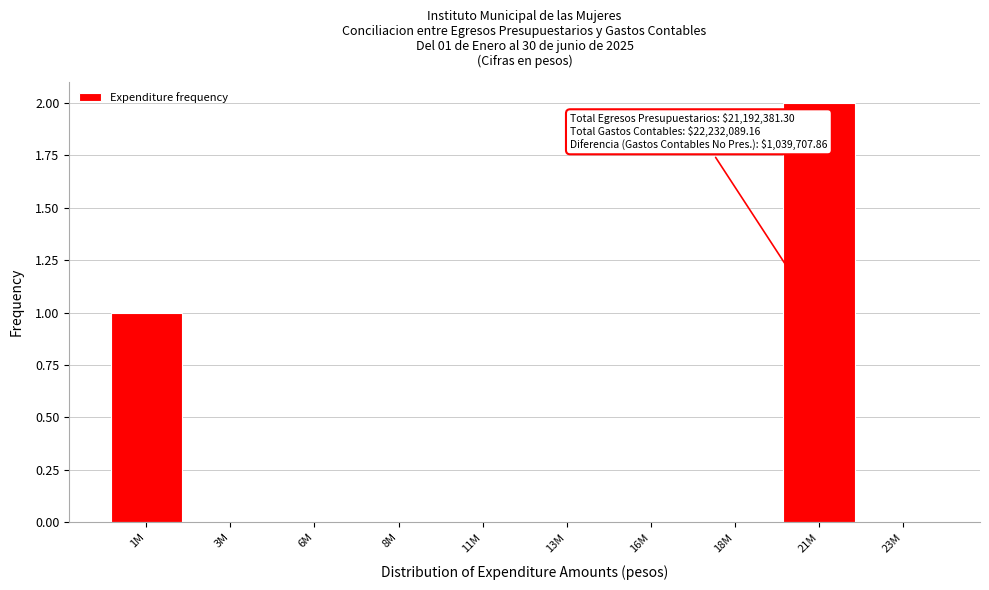

Reading right to left, what are all the values shown in this chart?

23M=0	21M=2	18M=0	16M=0	13M=0	11M=0	8M=0	6M=0	3M=0	1M=1